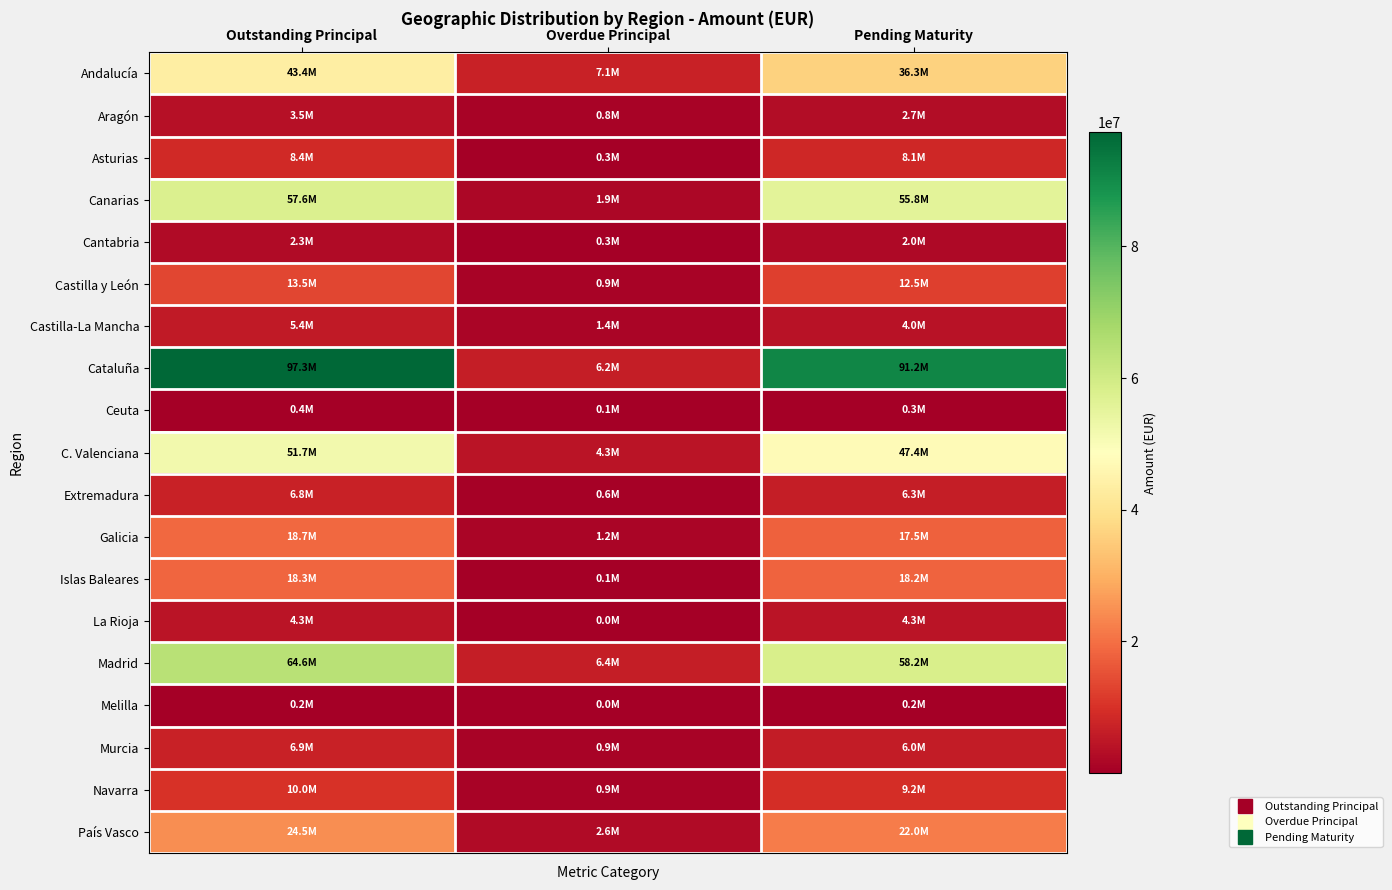

Which series has the largest total across all categories?

Cataluña